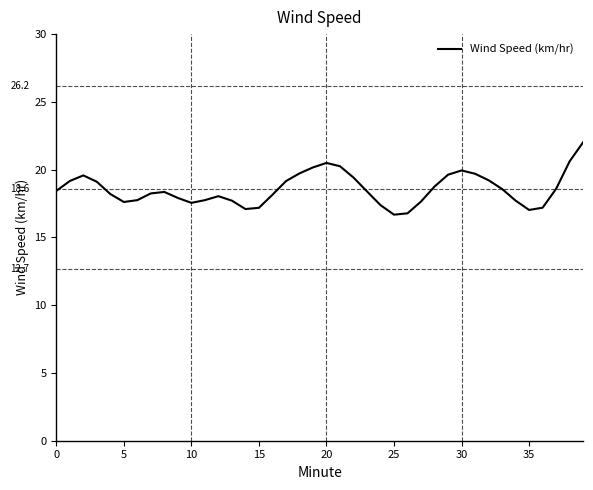

What is the difference between the maximum and minimum values?

5.3